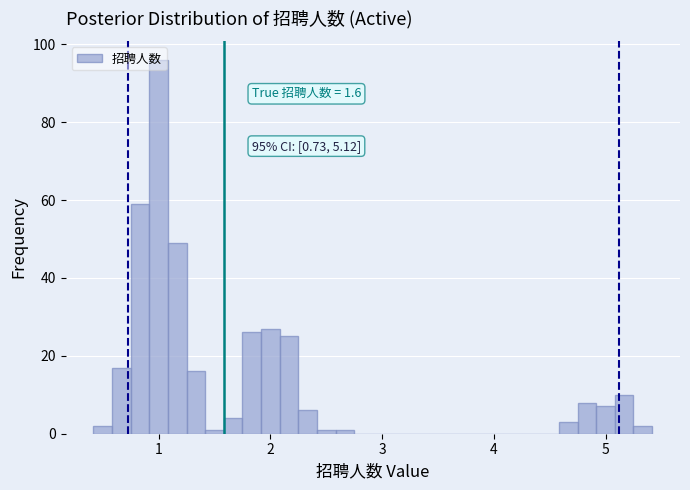

Around what value on the x-axis is the tallest bar? Give the approximate position of its centre, as read against the axis.

1.0